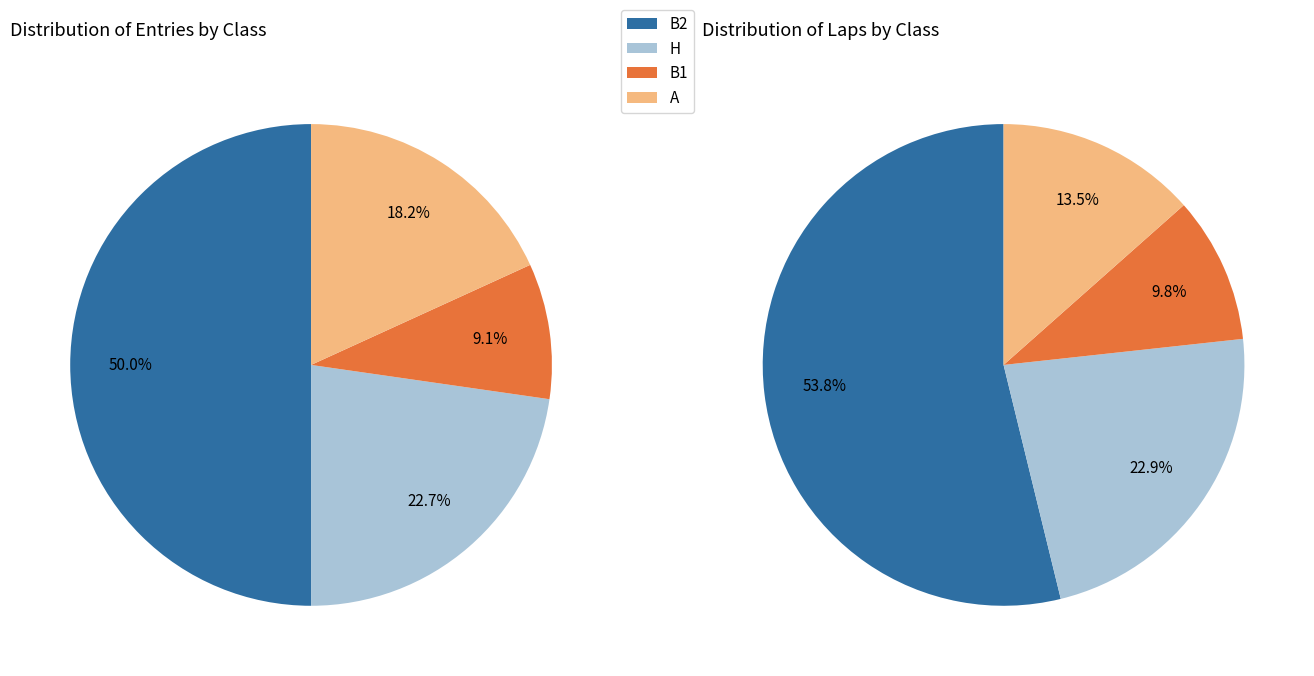

Rank the categories by value from lowest to highest.

B1, A, H, B2